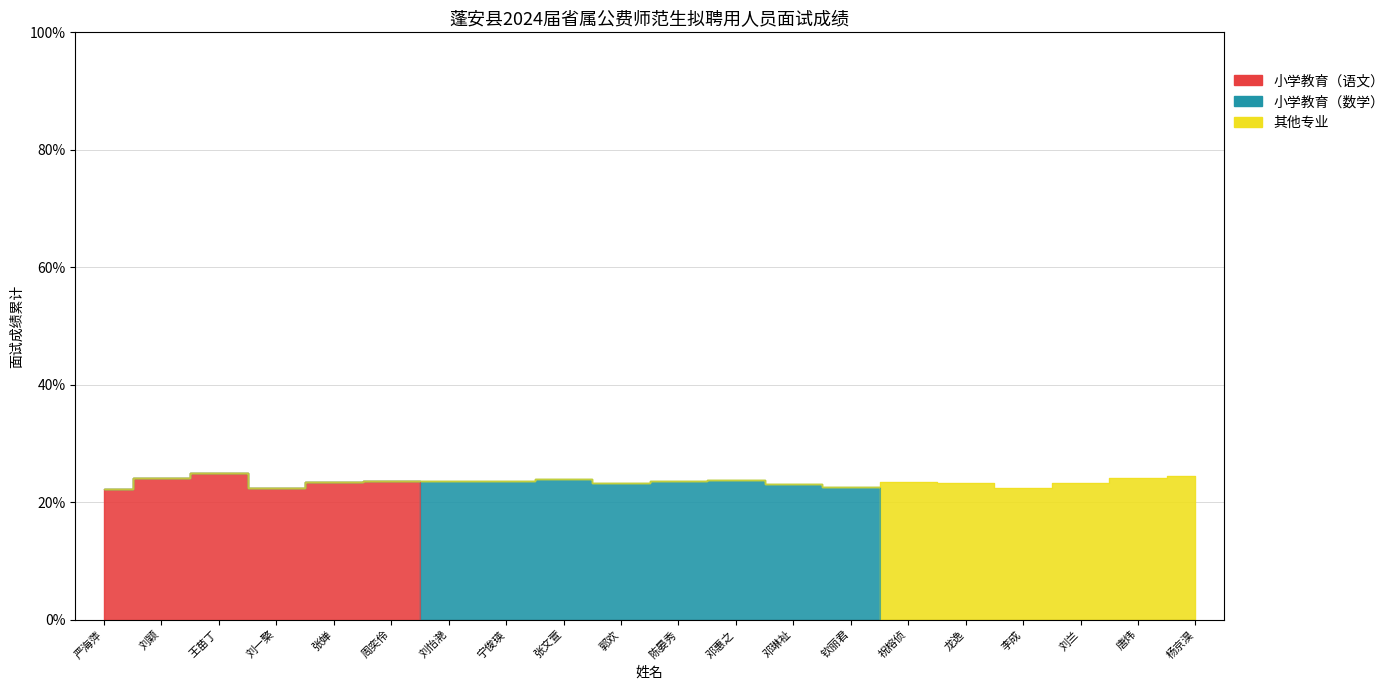

True or false: 小学教育（语文） and 其他专业 intersect in this chart.

False